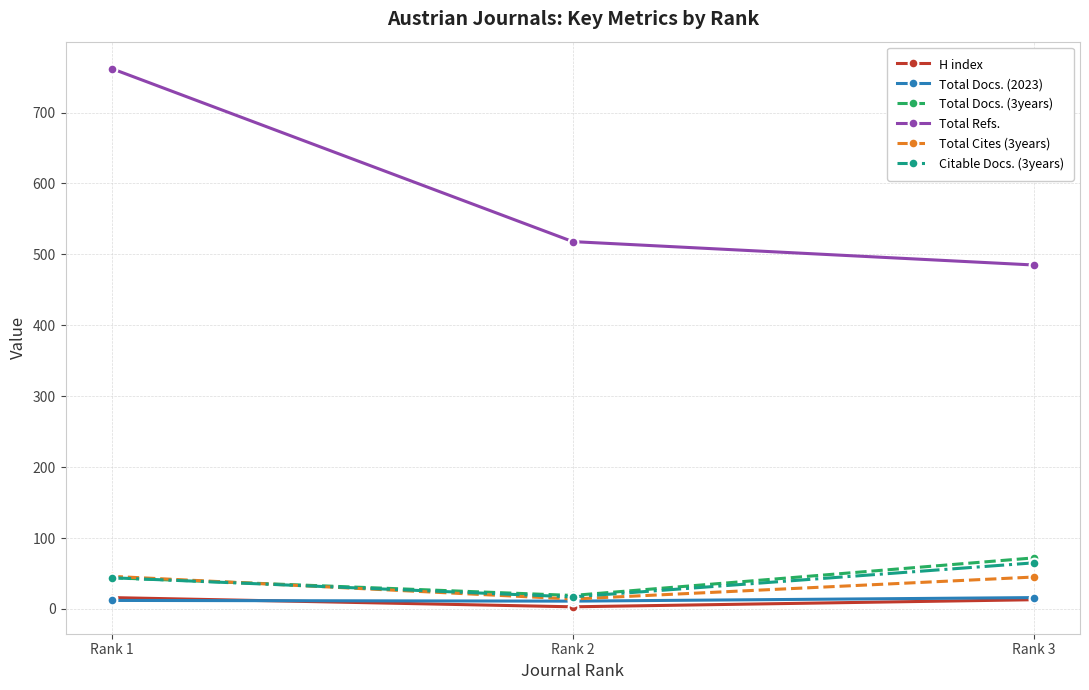

Does the chart display data point markers on the line(s)?

Yes